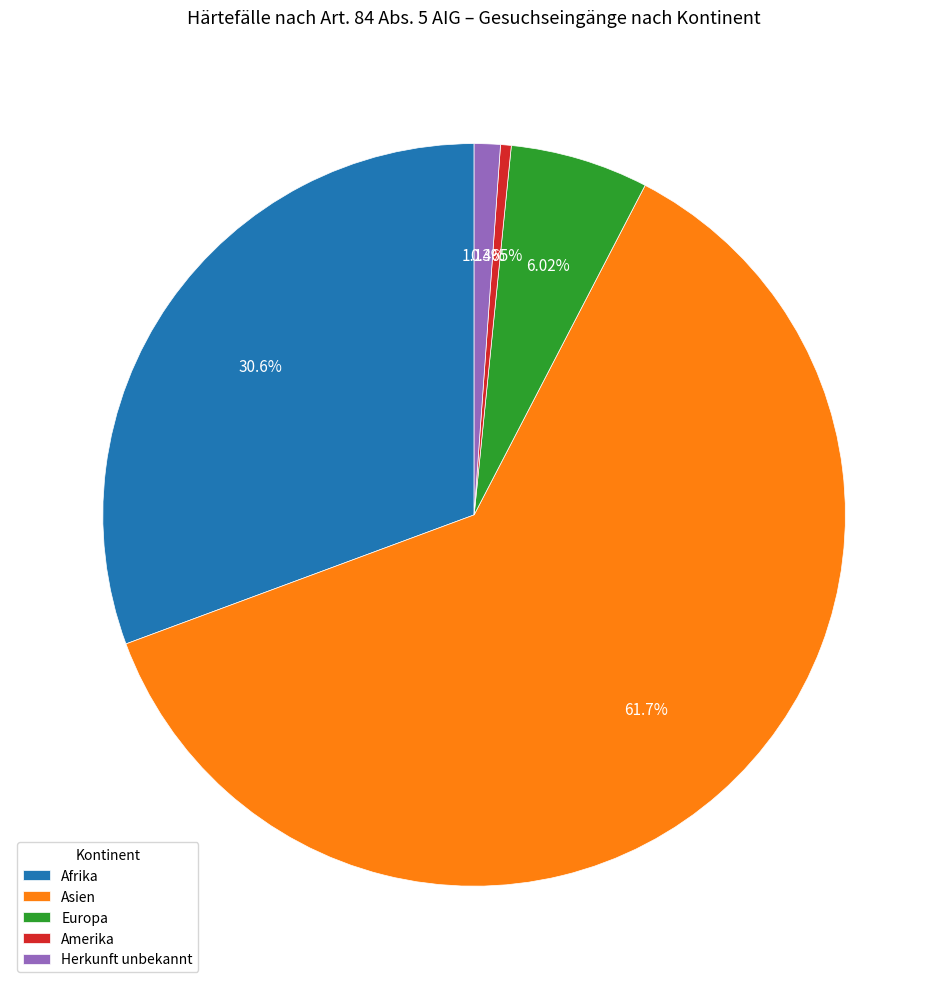

What portion of the pie excludes Europa?

94.0%